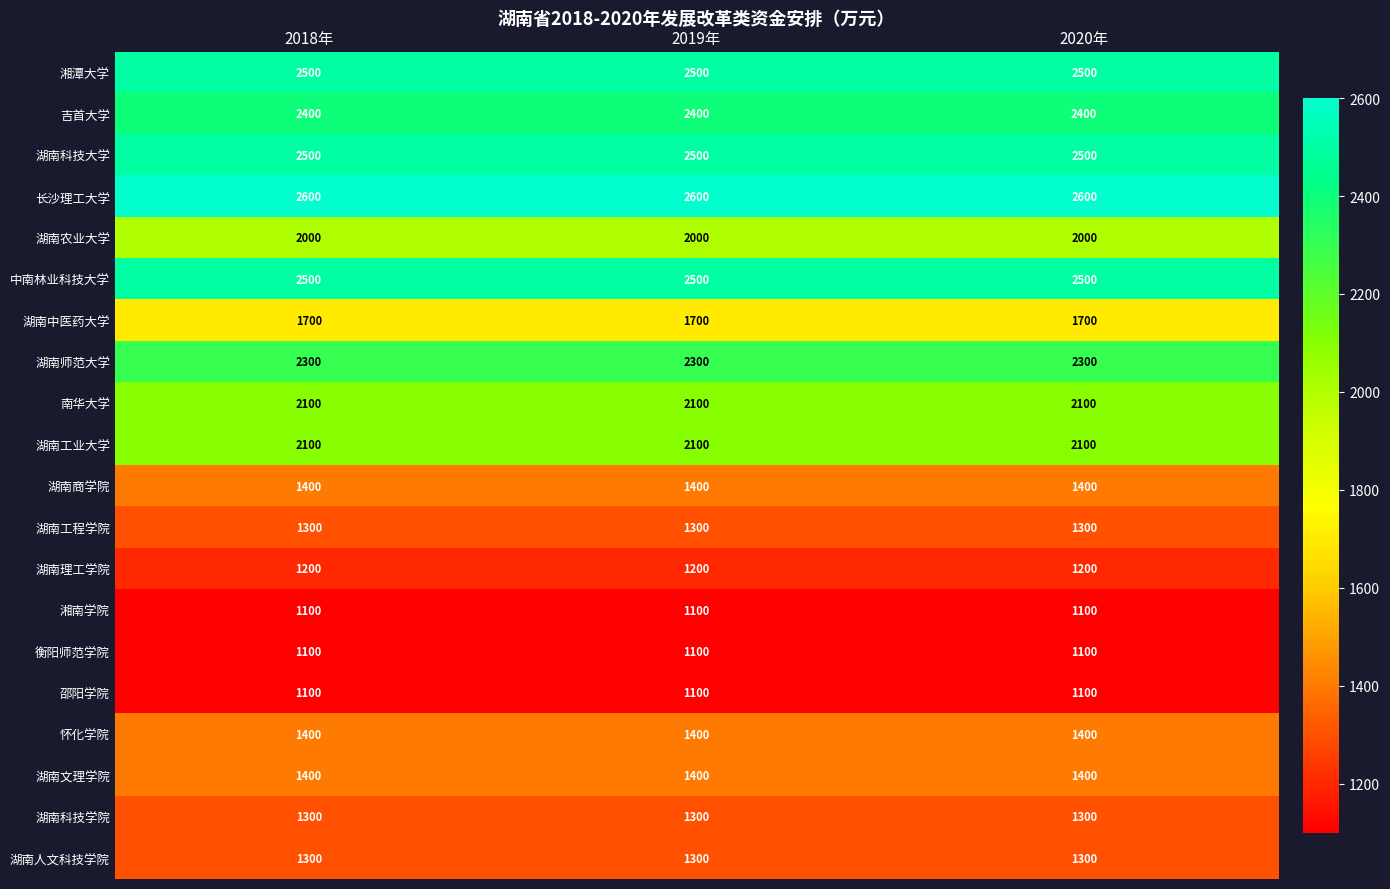

What is the total value across all series at 2018年?

35300